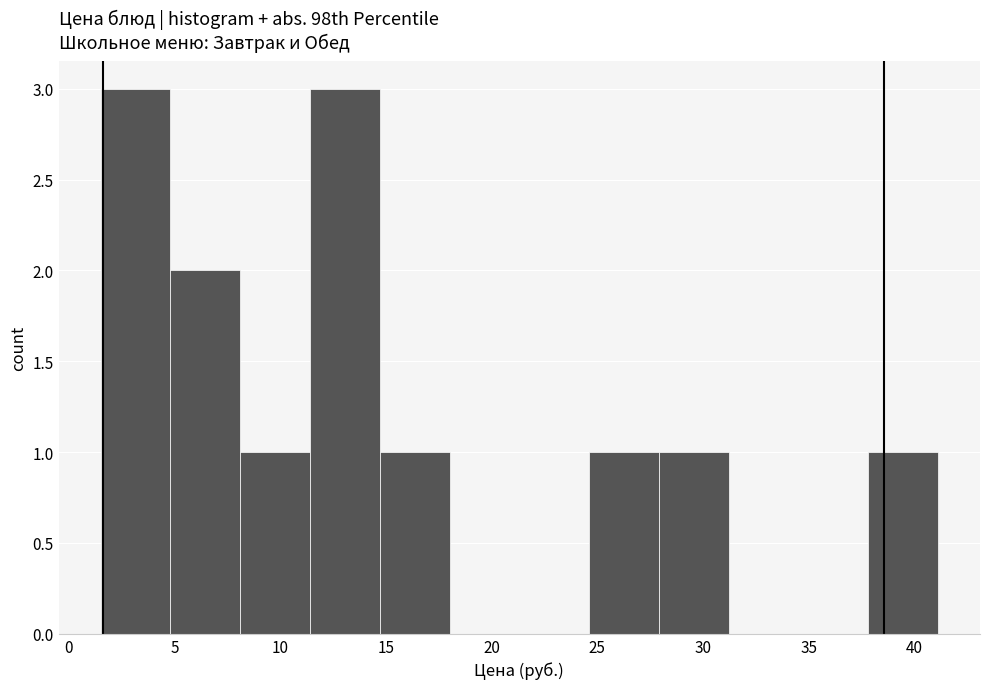

Reading left to right, transcribe this chart: for each bar, give the range it covers on the x-axis and its height. Neither the bar edges nor the heights are printed on the chart, so give them approximately, as read against the axes.

1.5 to 5.0: 3
5.0 to 8.0: 2
8.0 to 11.5: 1
11.5 to 14.5: 3
14.5 to 18.0: 1
18.0 to 21.5: 0
21.5 to 24.5: 0
24.5 to 28.0: 1
28.0 to 31.0: 1
31.0 to 34.5: 0
34.5 to 38.0: 0
38.0 to 41.0: 1